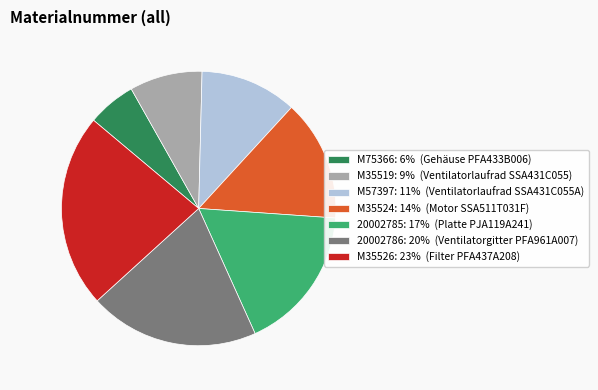

How many segments does this pie chart have?

7